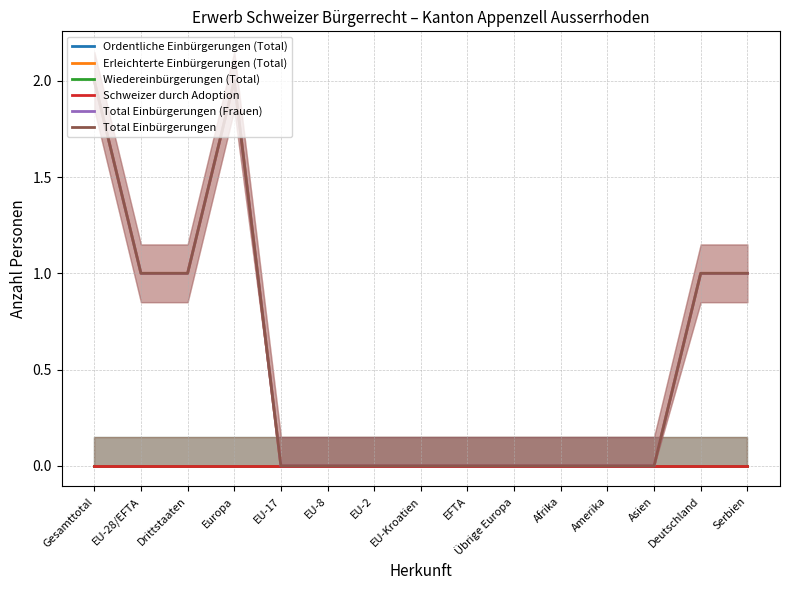

What is the sum of the Total Einbürgerungen (Frauen) values at Afrika and EU-28/EFTA?

1